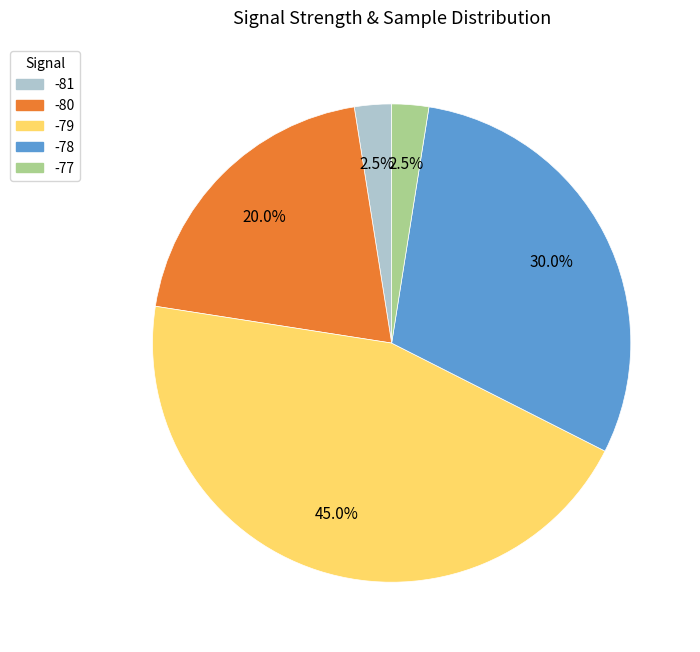

Count the number of slices in the pie.

5